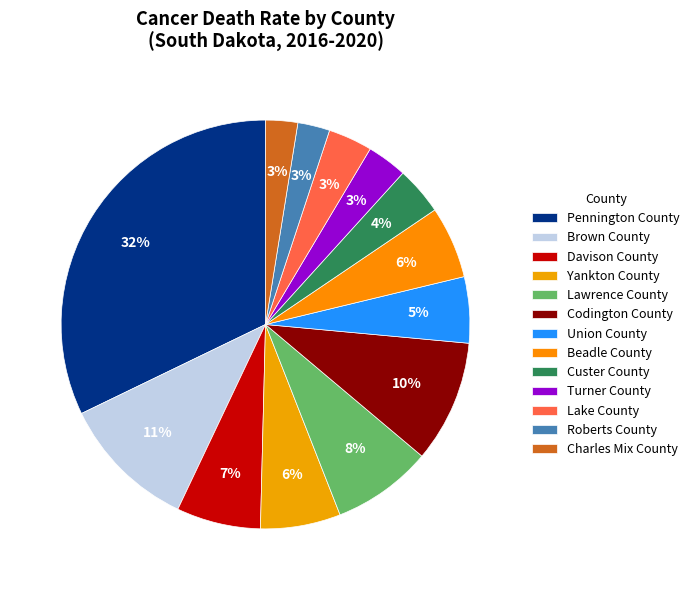

Count the number of slices in the pie.

13